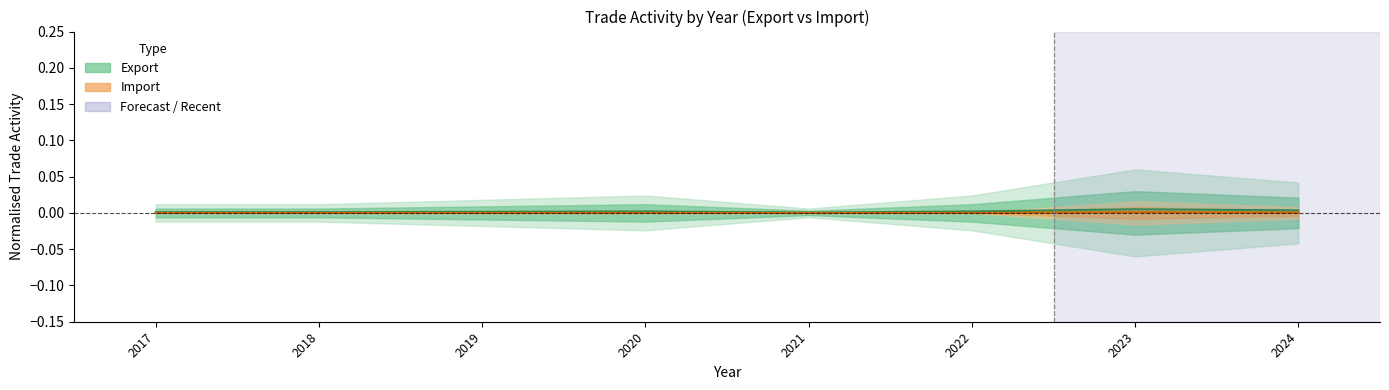

Rank the series at 2020 from lowest to highest value.

Import, Export